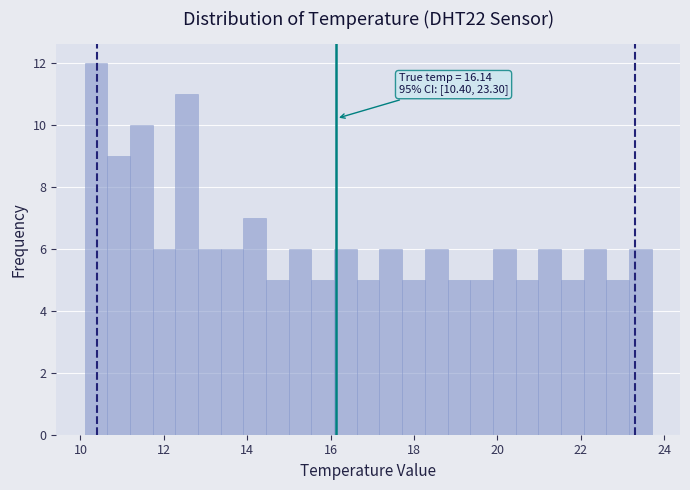

Around what value on the x-axis is the tallest bar? Give the approximate position of its centre, as read against the axis.

10.4